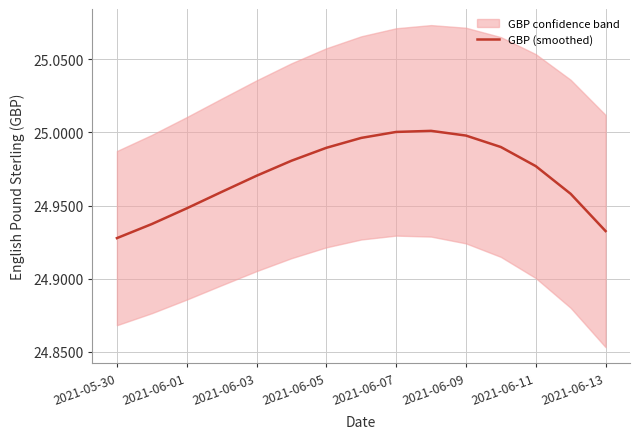

Reading left to right, what are all the values shown in this chart?

24.9	24.9	24.9	25.0	25.0	25.0	25.0	25.0	25.0	25.0	25.0	25.0	25.0	25.0	24.9